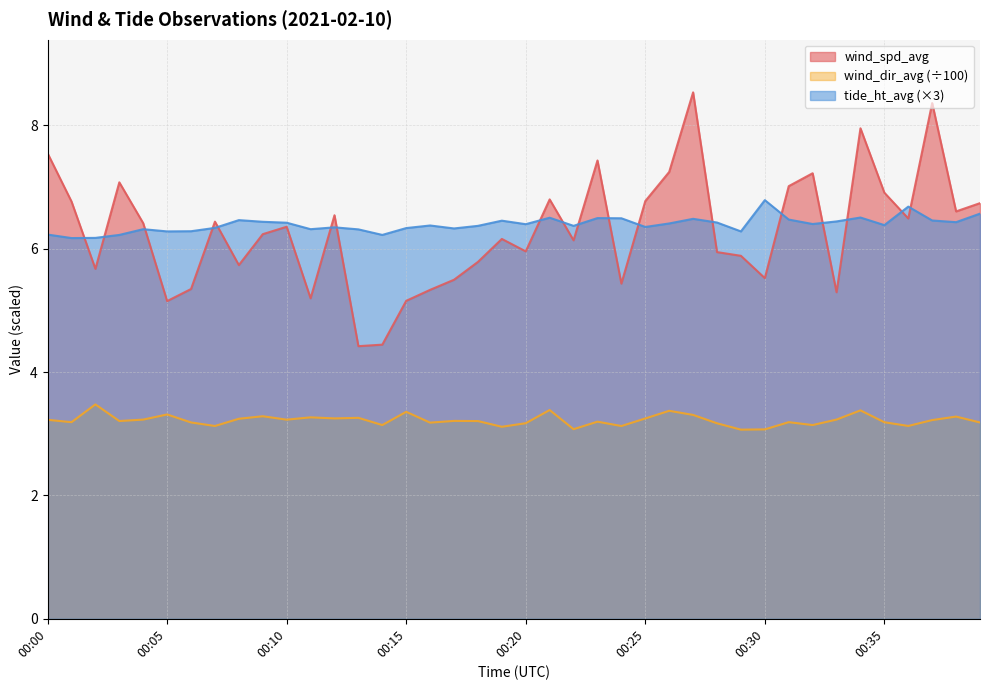

How many distinct data groups are displayed?

3